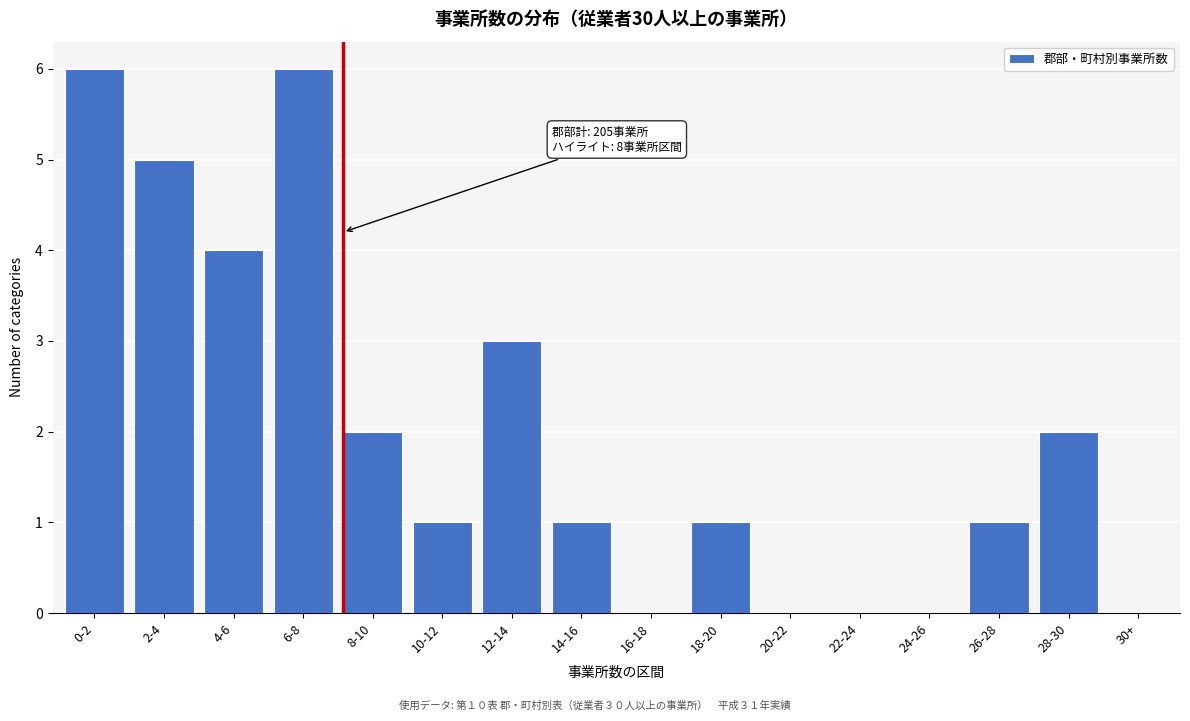

Reading right to left, extract all data points from this chart.

30+=0	28-30=2	26-28=1	24-26=0	22-24=0	20-22=0	18-20=1	16-18=0	14-16=1	12-14=3	10-12=1	8-10=2	6-8=6	4-6=4	2-4=5	0-2=6